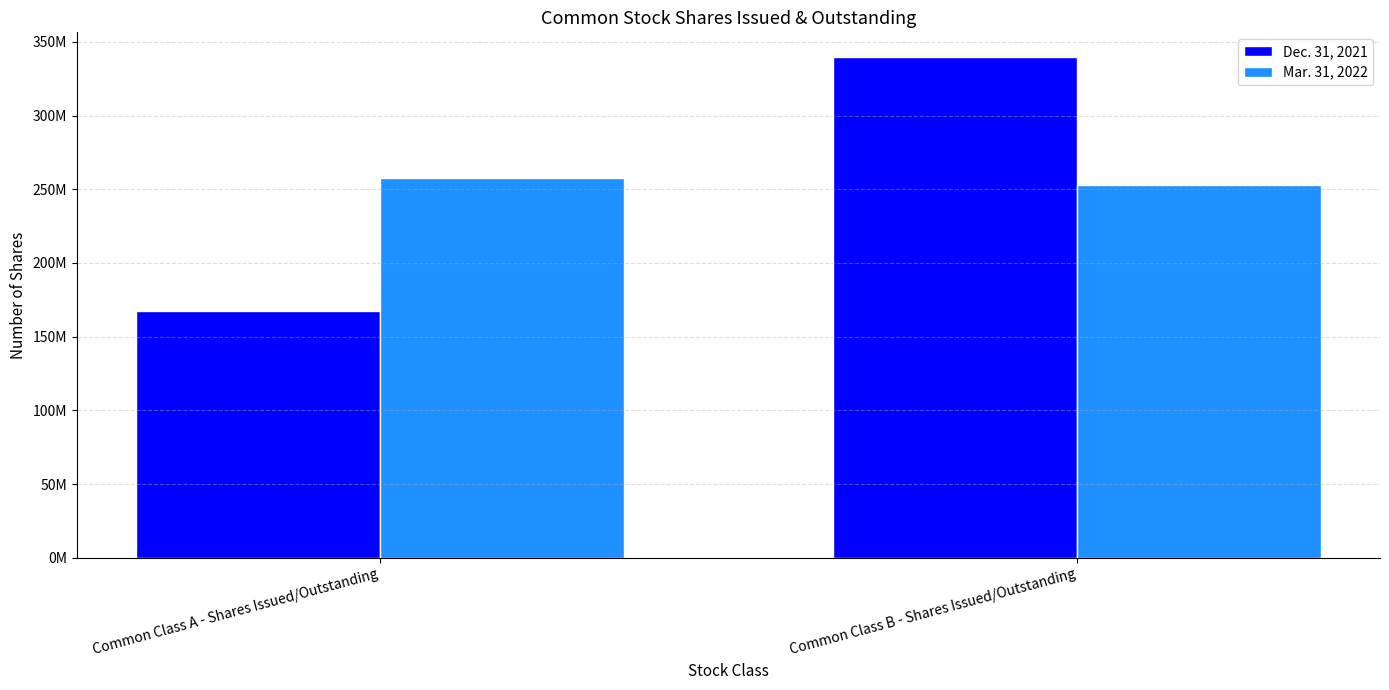

What are all the series names shown in the legend?

Dec. 31, 2021, Mar. 31, 2022